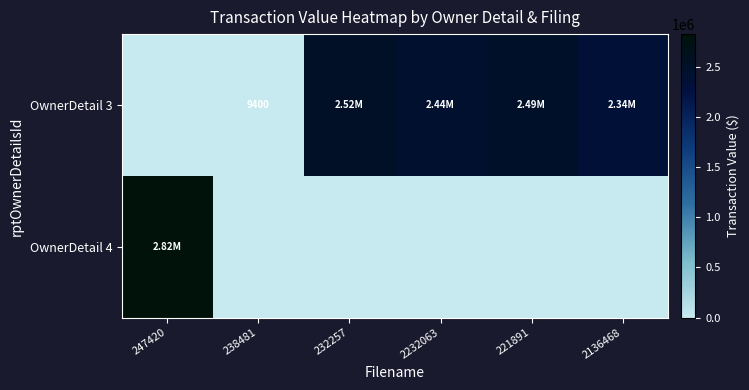

Which series has the widest spread of values?

OwnerDetail 4